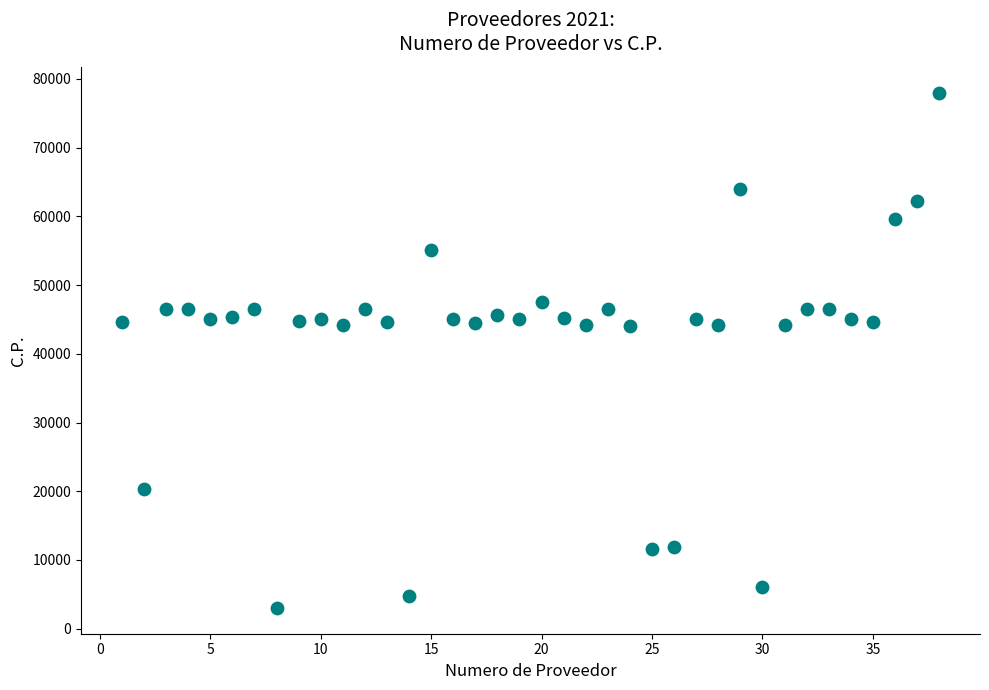

What is the range of X values (max minus min)?

37